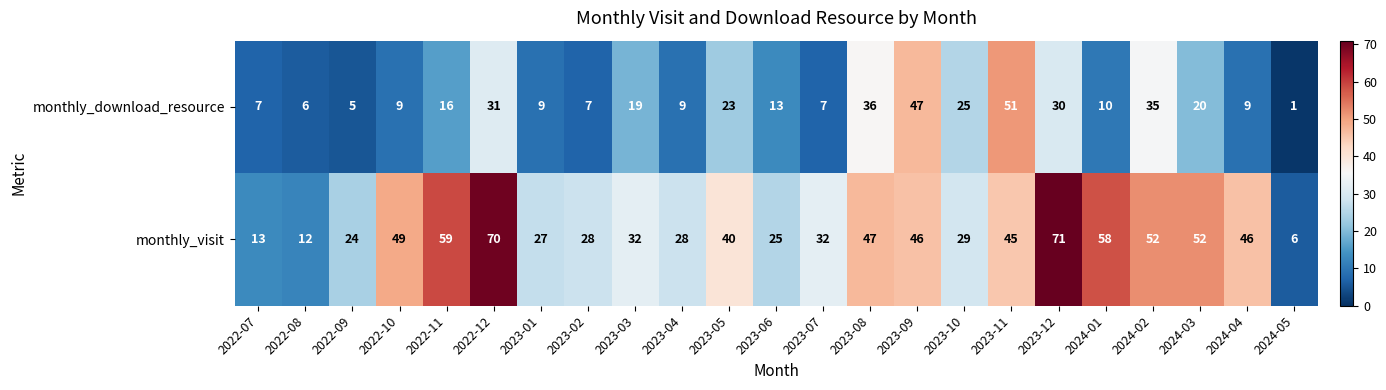

The value of monthly_download_resource at 2023-07 is 7. True or false?

True